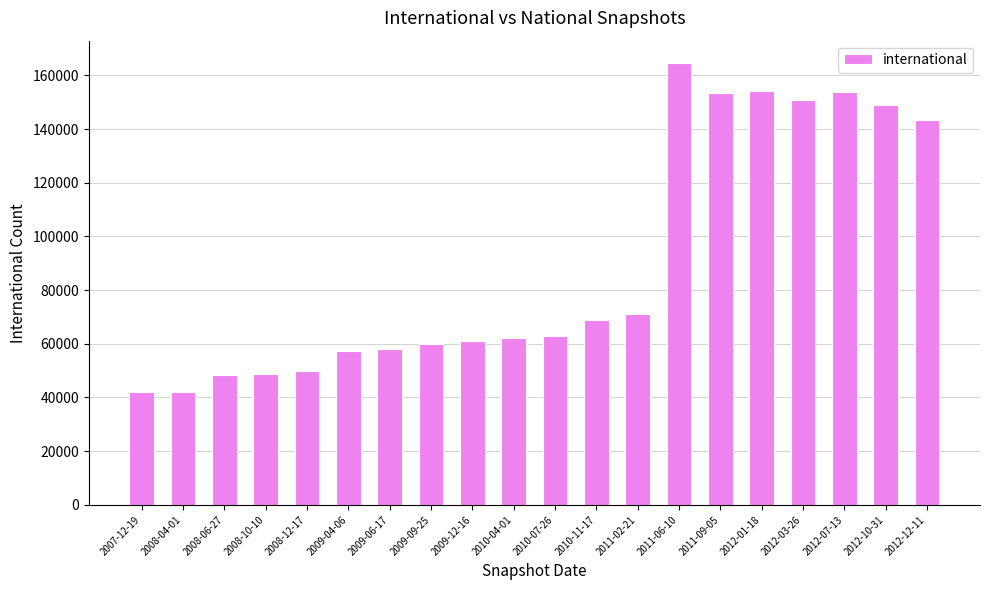

What is the label of the 17th bar from the left?

2012-03-26